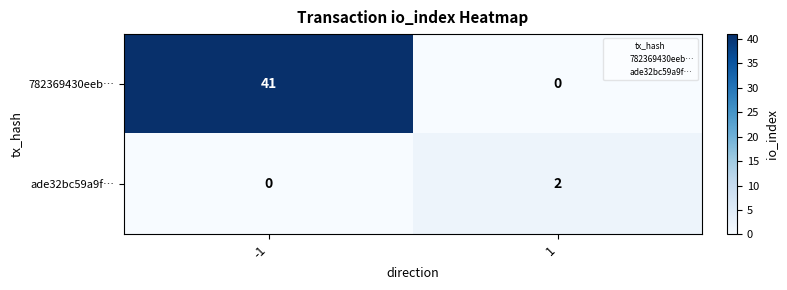

The ade32bc59a9f… series shows 3 at 1. True or false?

False